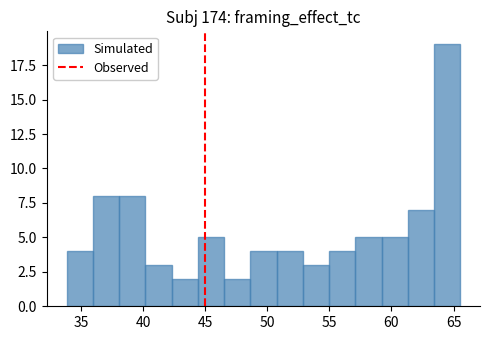

Reading left to right, list every bar in this chart as the range it spans on the x-axis followed by its height. Neither the bar edges nor the heights are printed on the chart, so give them approximately, as read against the axes.

34.0 to 36.0: 4
36.0 to 38.0: 8
38.0 to 40.0: 8
40.0 to 42.5: 3
42.5 to 44.5: 2
44.5 to 46.5: 5
46.5 to 48.5: 2
48.5 to 51.0: 4
51.0 to 53.0: 4
53.0 to 55.0: 3
55.0 to 57.0: 4
57.0 to 59.0: 5
59.0 to 61.5: 5
61.5 to 63.5: 7
63.5 to 65.5: 19